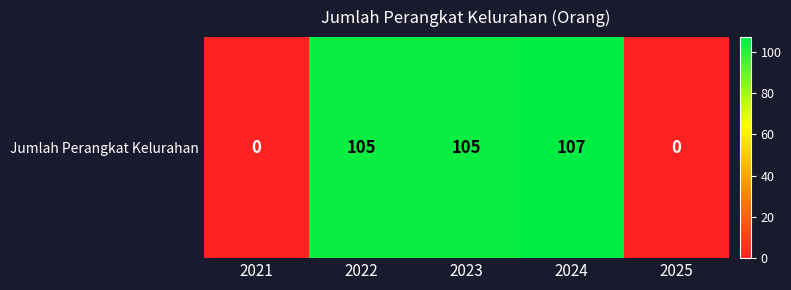

Reading left to right, extract all data points from this chart.

2021=0	2022=105	2023=105	2024=107	2025=0